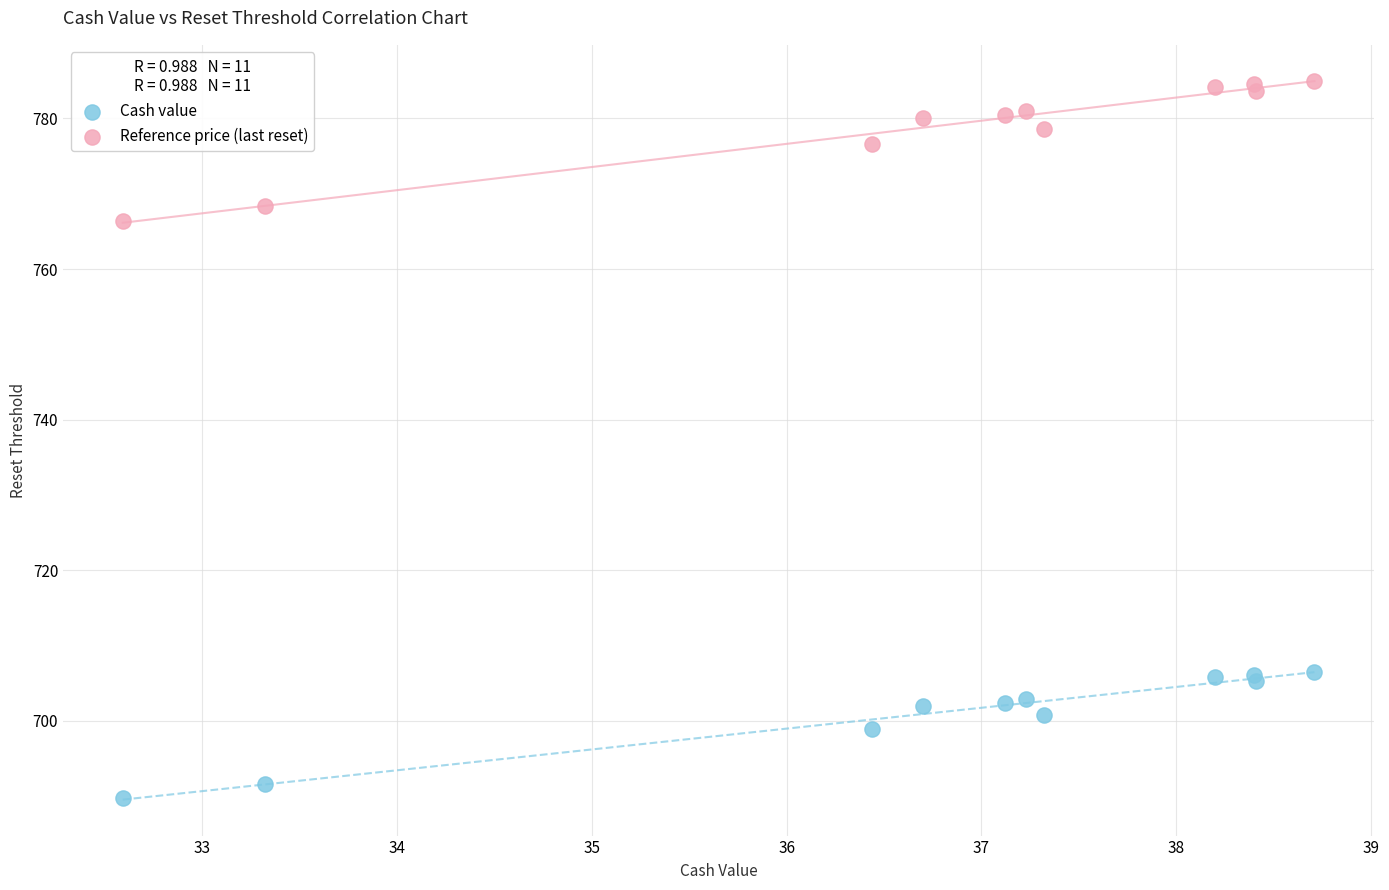

Which series contains the highest Y value?

Reference price (last reset)